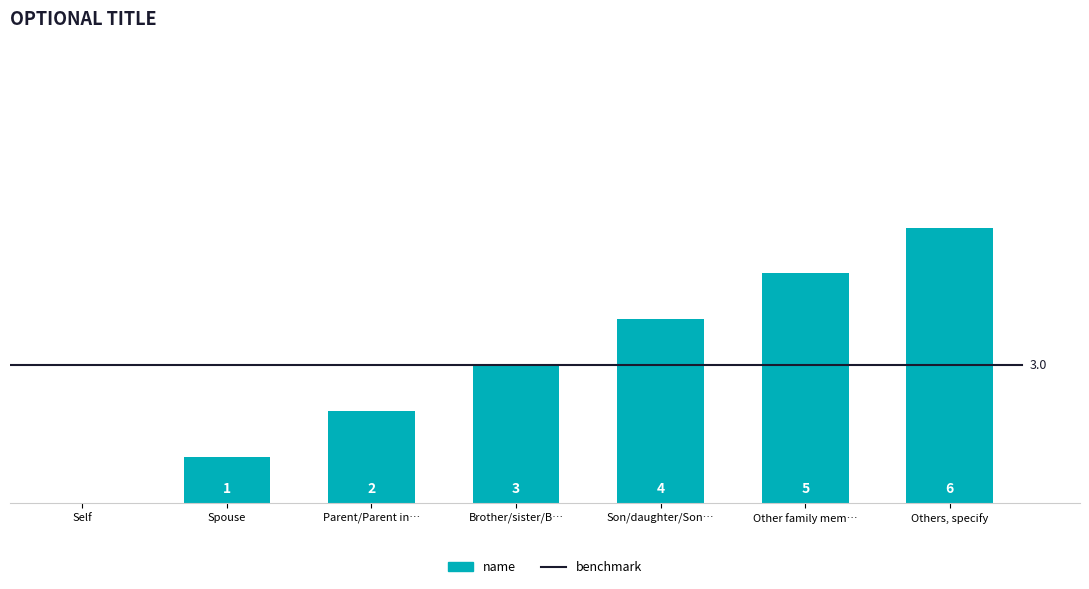

What is the change in value from Brother/sister/B… to Son/daughter/Son…?

+1